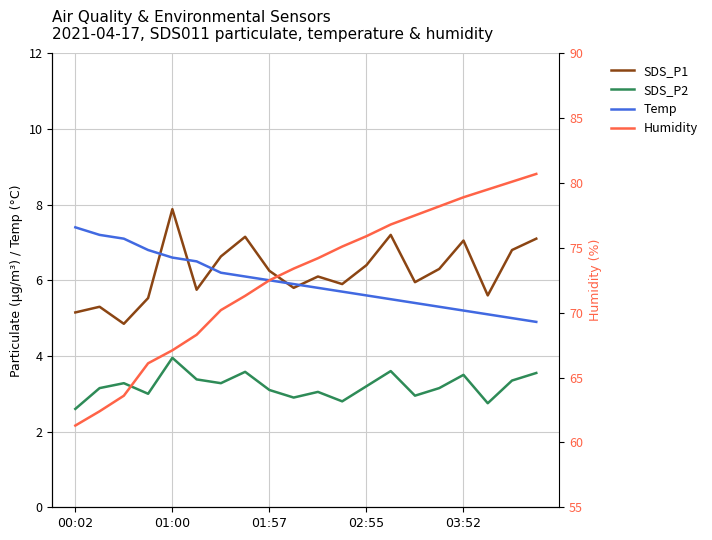

Does the chart have visible grid lines?

Yes